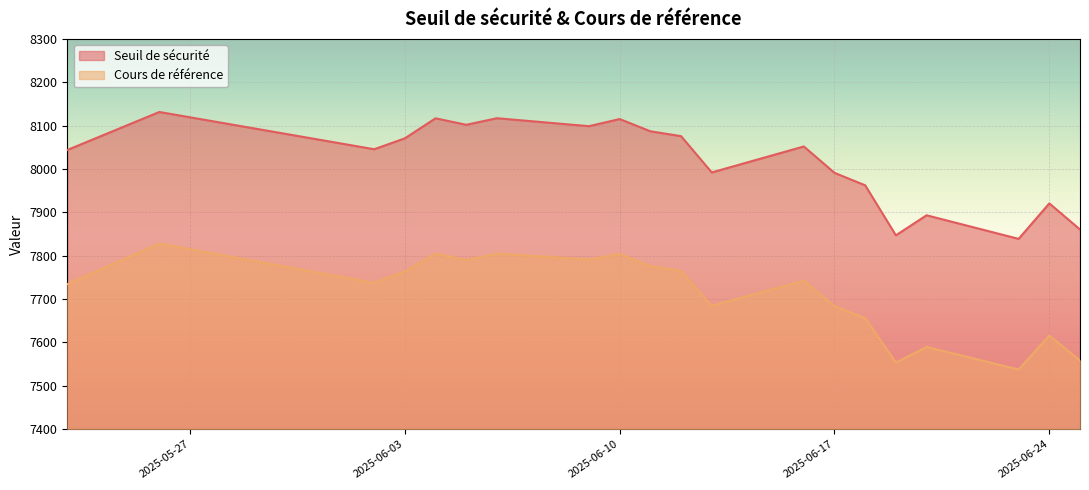

Rank the series by their average value, from highest to lowest.

Seuil de sécurité, Cours de référence